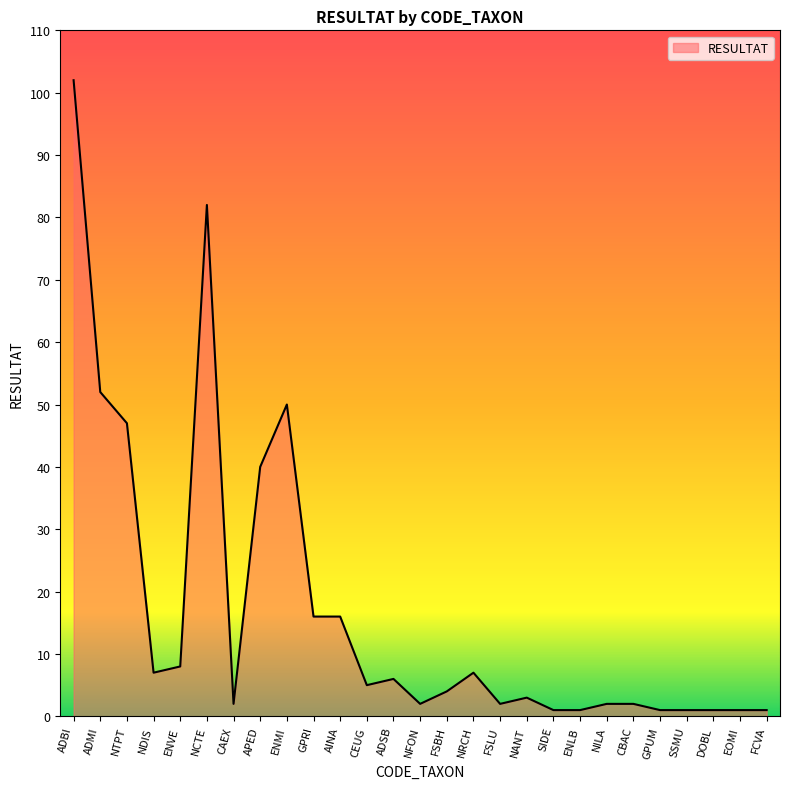

What is the difference between the maximum and minimum values?

101